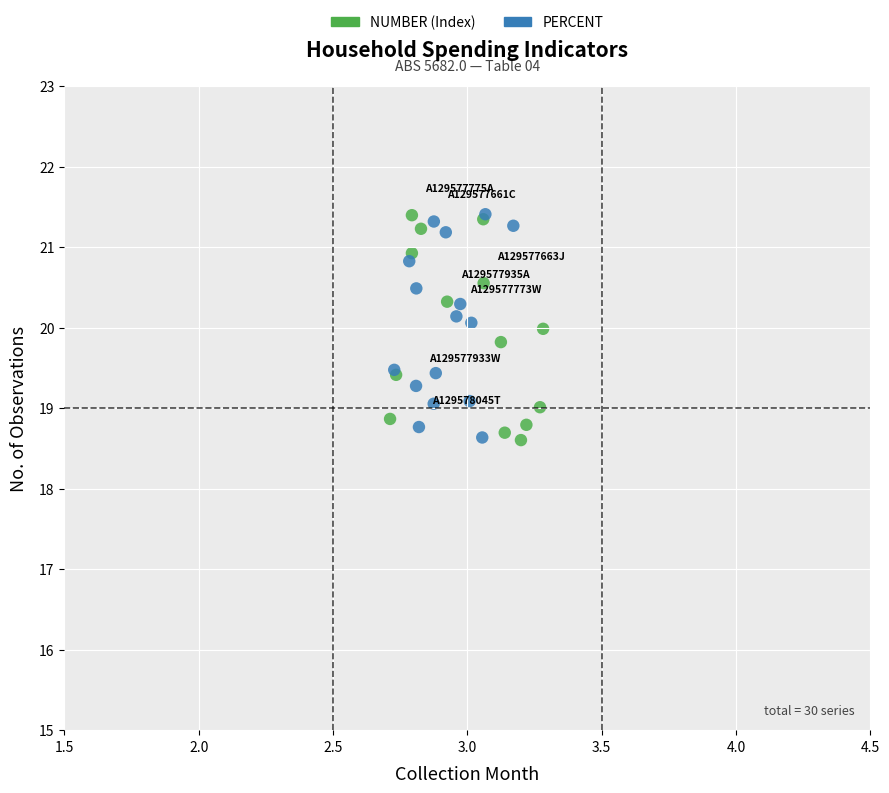

Which series has the largest Y range (max minus min)?

NUMBER (Index)